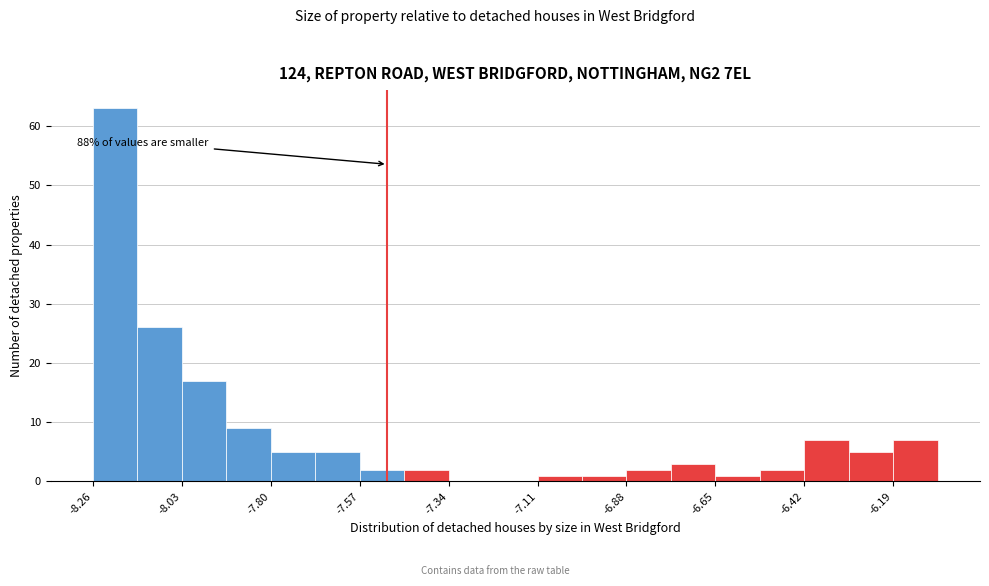

Around what value on the x-axis is the tallest bar? Give the approximate position of its centre, as read against the axis.

-8.20